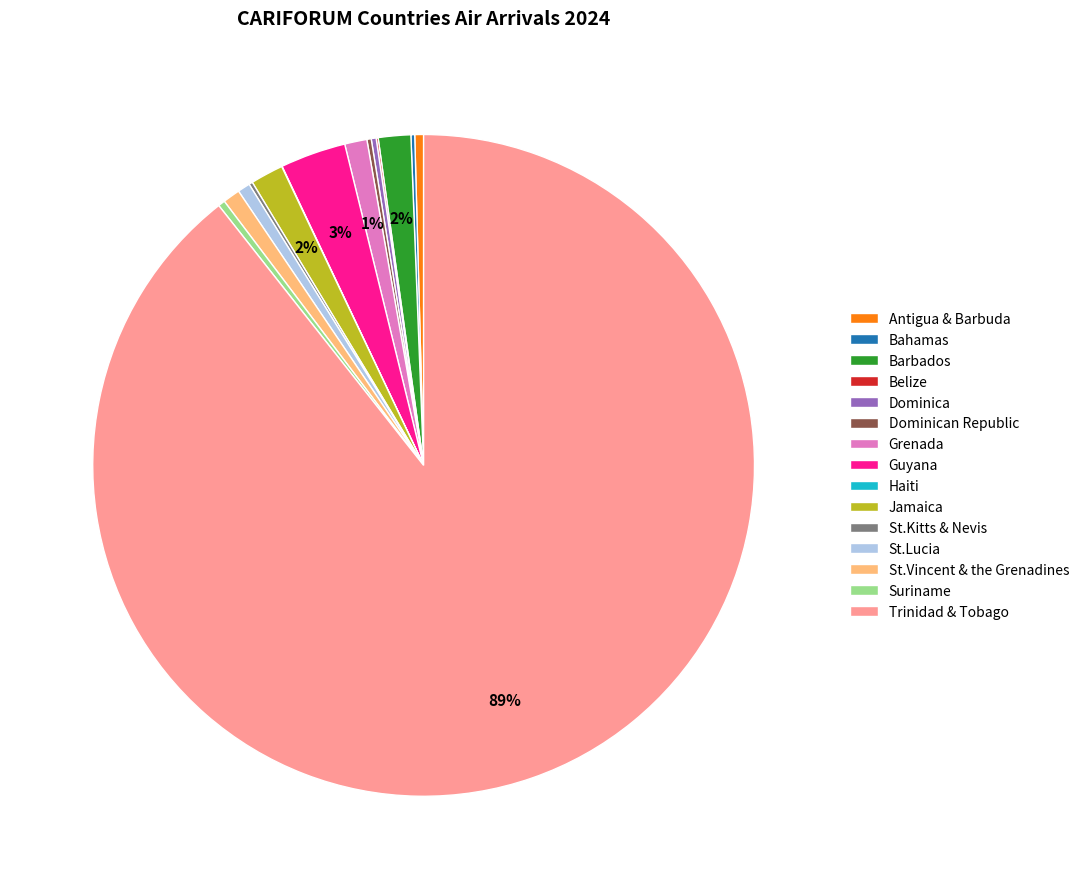

Which slice represents more than half of the pie?

Trinidad & Tobago